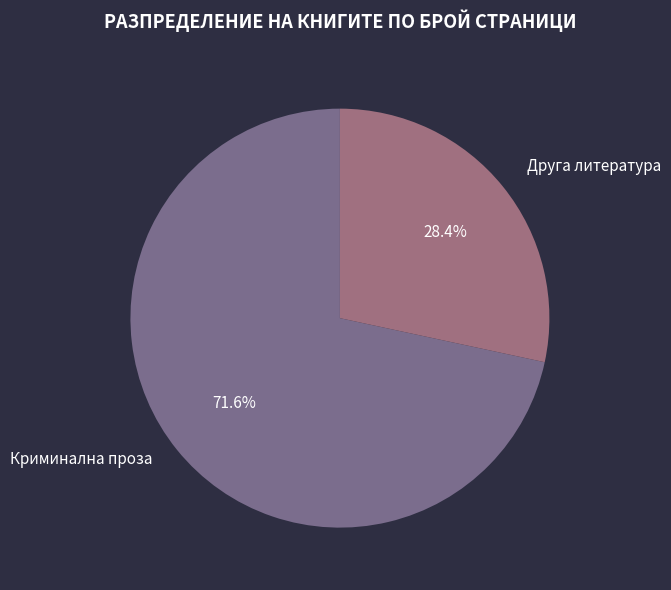

Is the sum of Криминална проза and Друга литература greater than half?

Yes